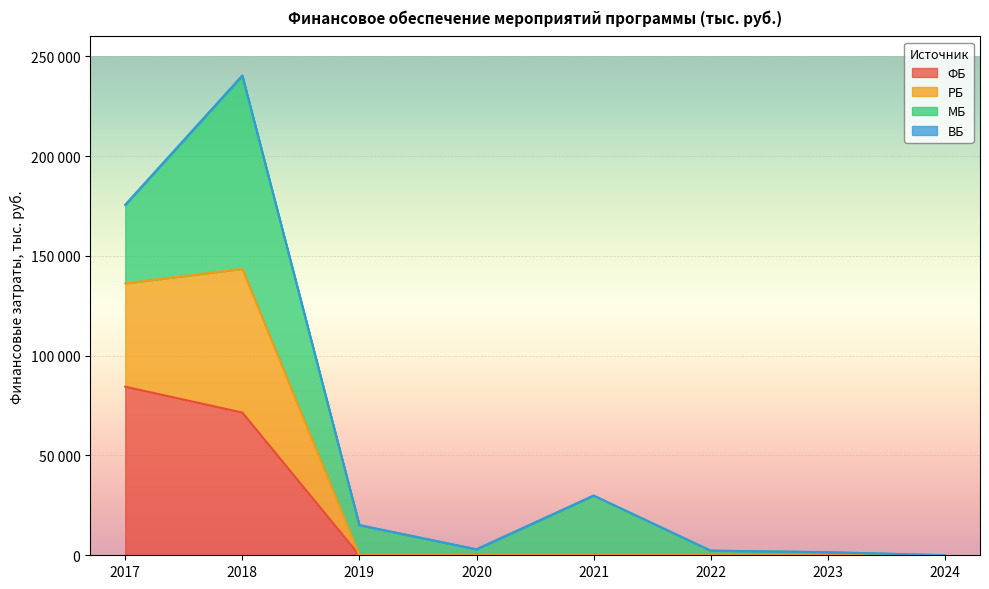

The РБ series shows 2314.3 at 2022. True or false?

True